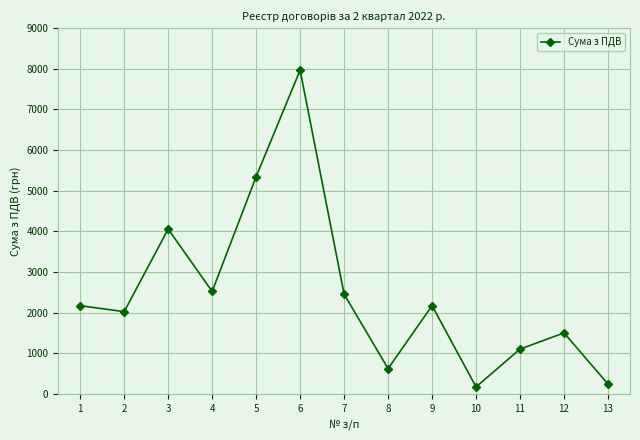

What is the value of the 9th point from the left?

2170.0